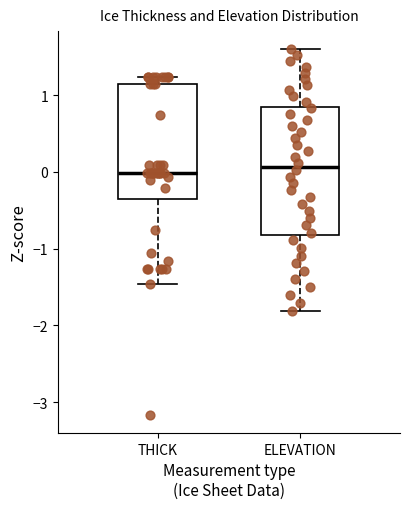

Comparing the boxes themselves (not the whiskers), which one is the tallest?

ELEVATION